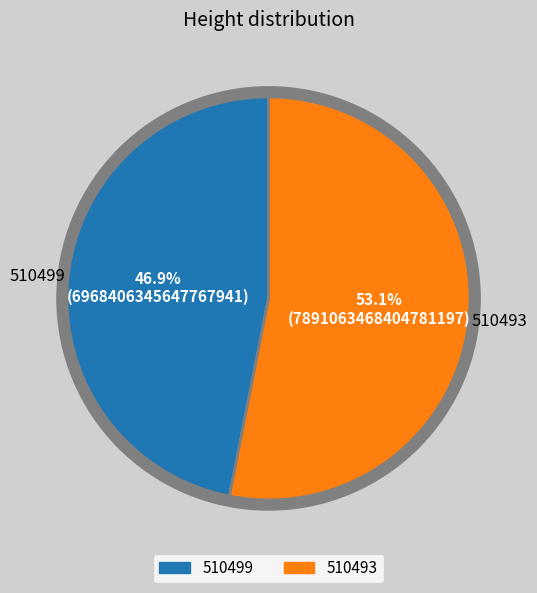

True or false: 510493 accounts for 46% of the total.

False